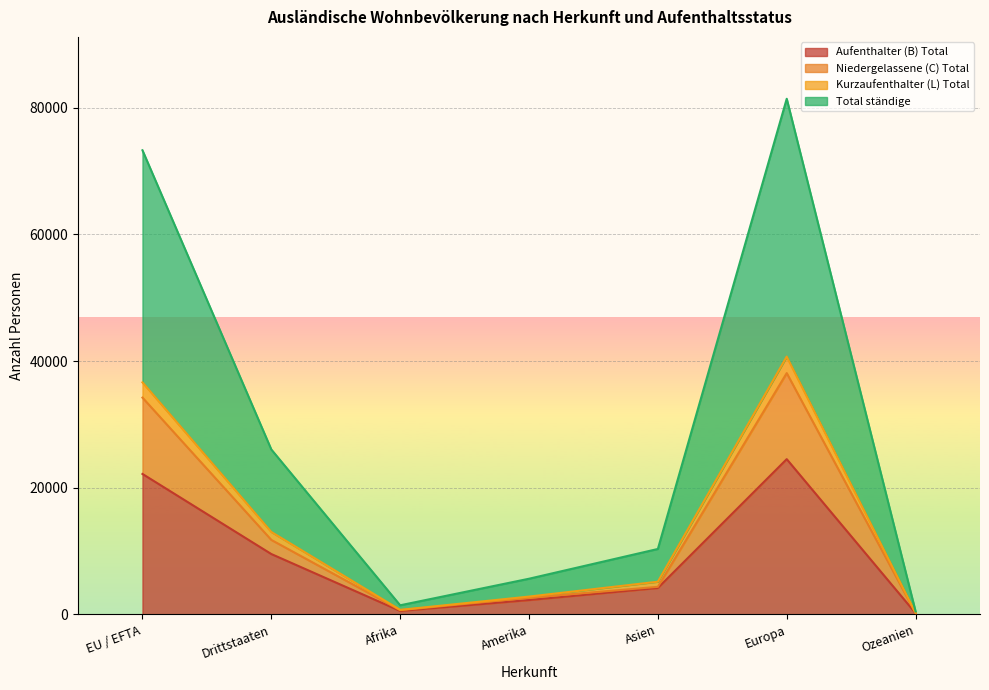

What is the average value of the Aufenthalter (B) Total series?

9062